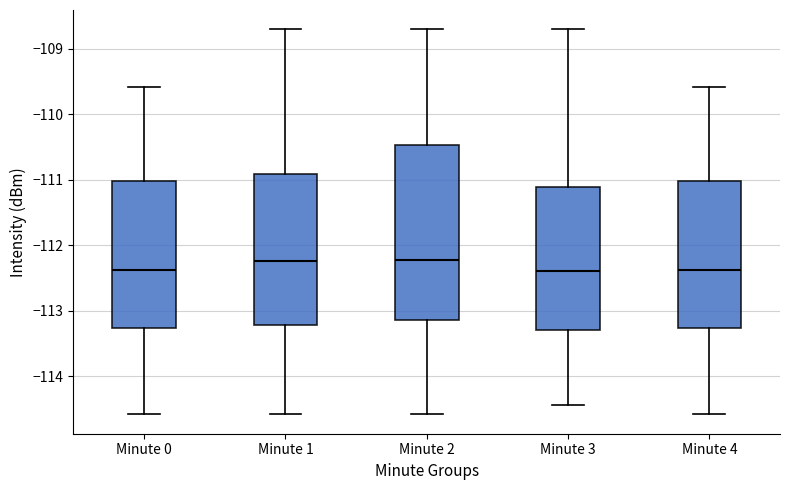

Which box is the tallest, from its lower edge to its upper edge?

Minute 2